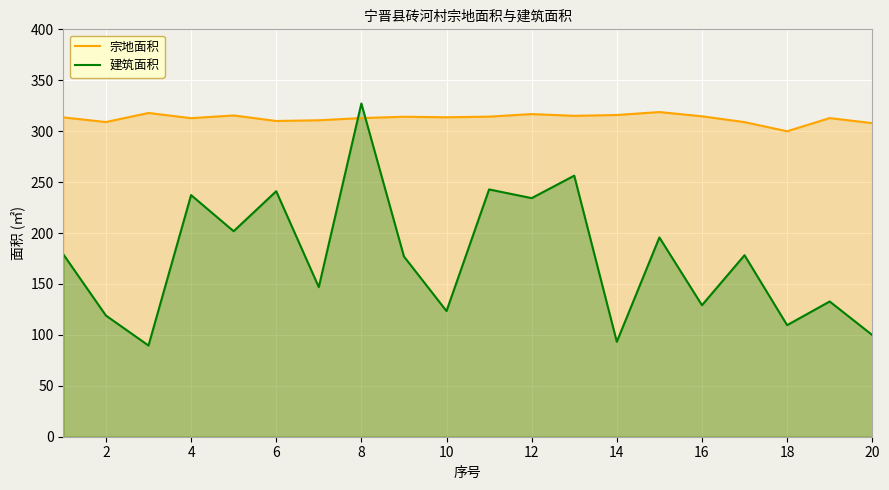

How many times do 宗地面积 and 建筑面积 cross each other?

2